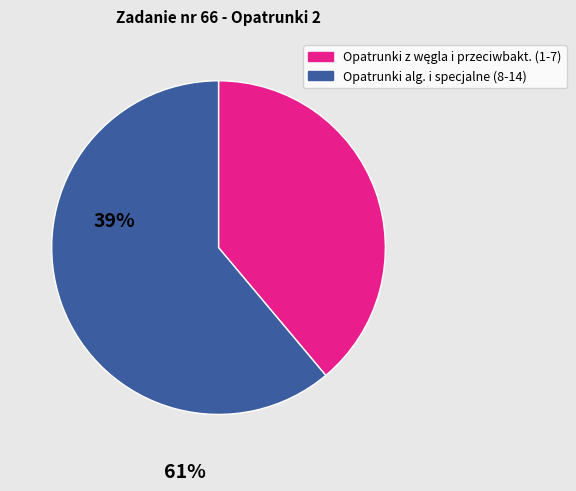

Which category accounts for the majority?

Opatrunki alg. i specjalne (8-14)